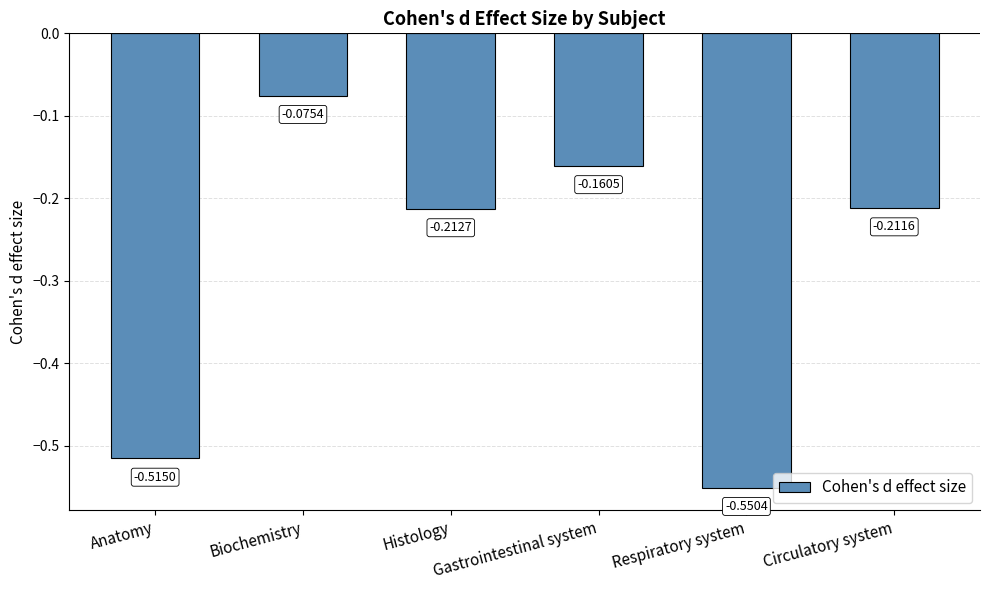

Which label corresponds to the smallest value in the chart?

Respiratory system